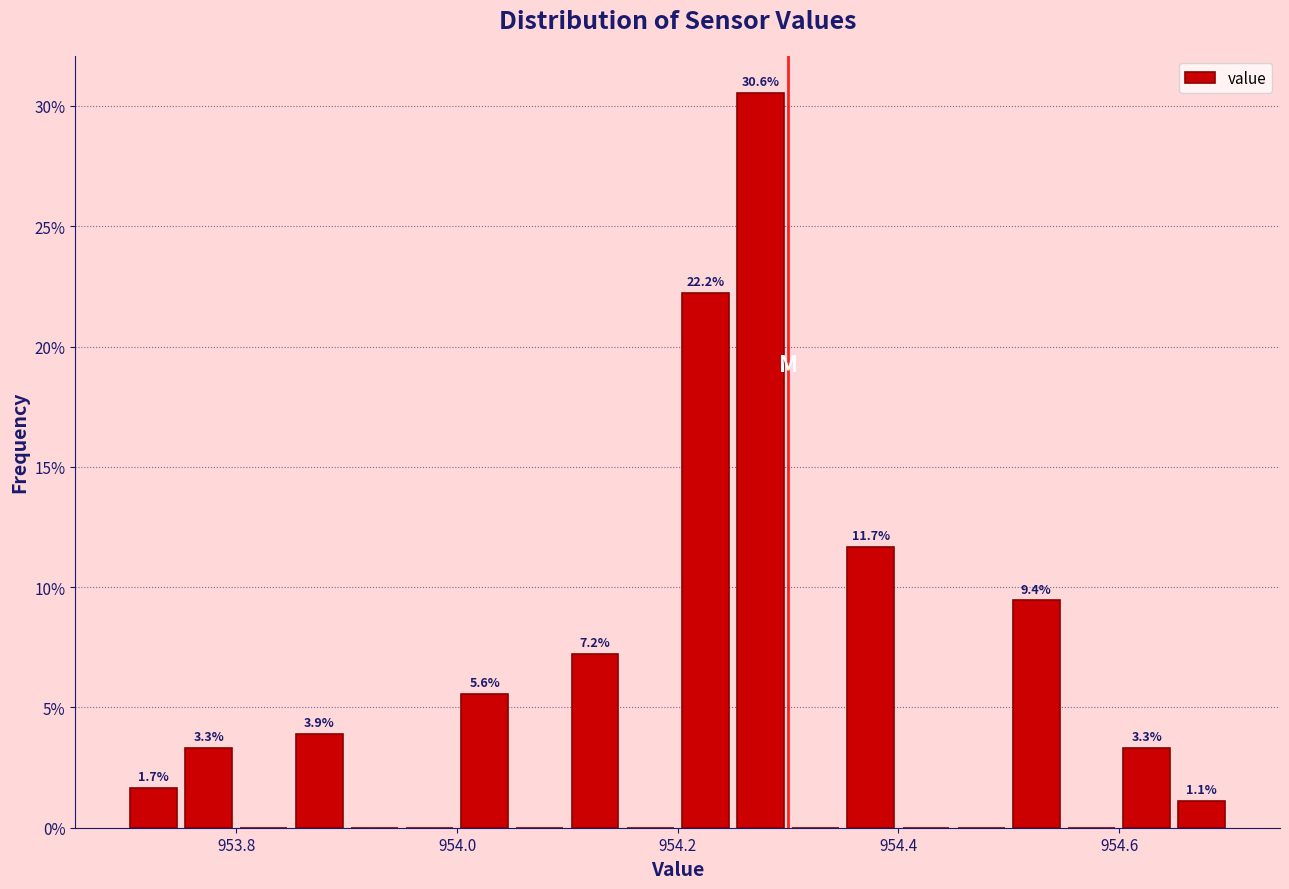

Read against the x-axis, roughly where is the centre of the tallest bar?

954.28